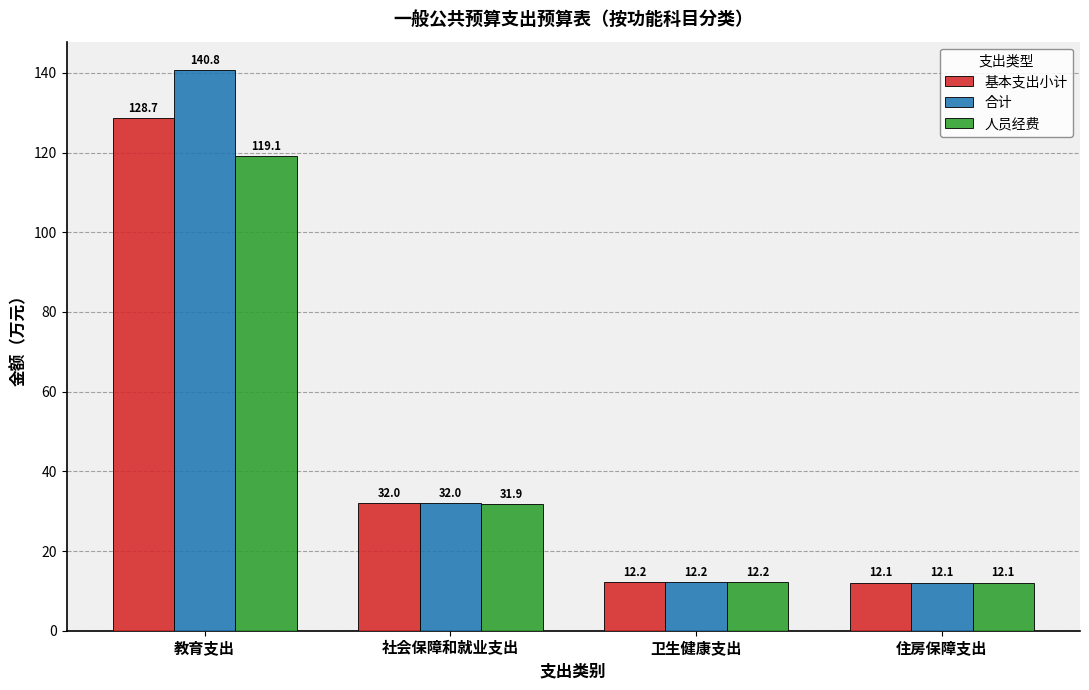

List the labels in order of 合计 value, smallest first.

住房保障支出, 卫生健康支出, 社会保障和就业支出, 教育支出